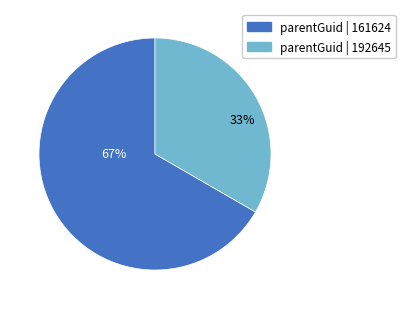

Combined, do parentGuid | 161624 and parentGuid | 192645 account for over 50%?

Yes